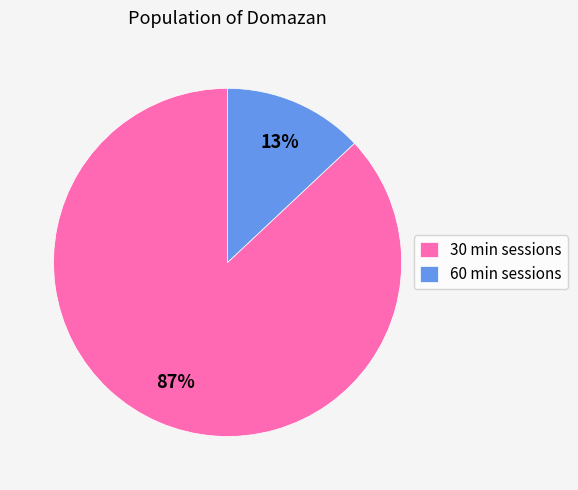

To the nearest percent, what is the average slice percentage?

50%